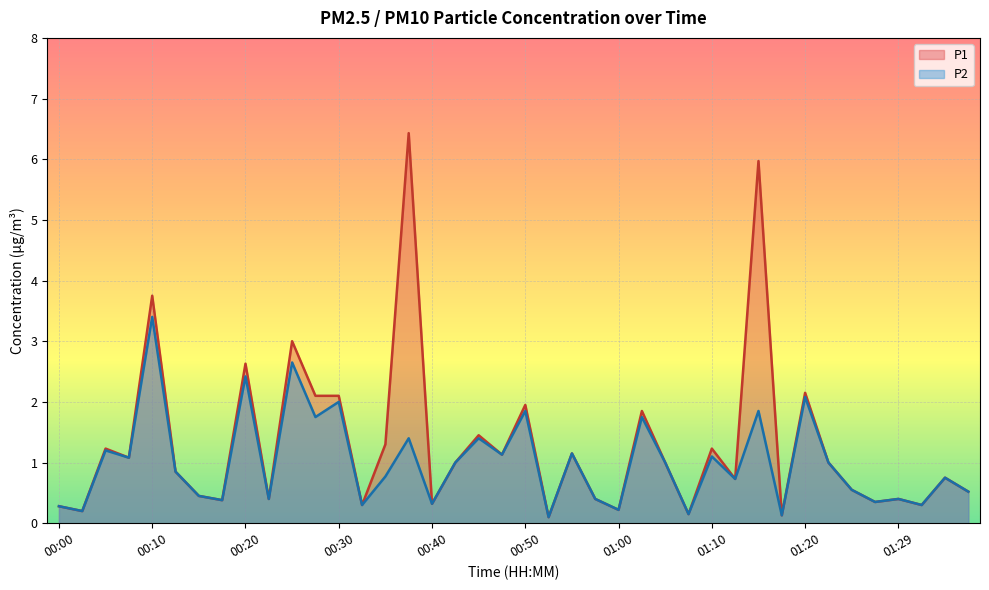

What is the maximum value shown in the chart?

6.4